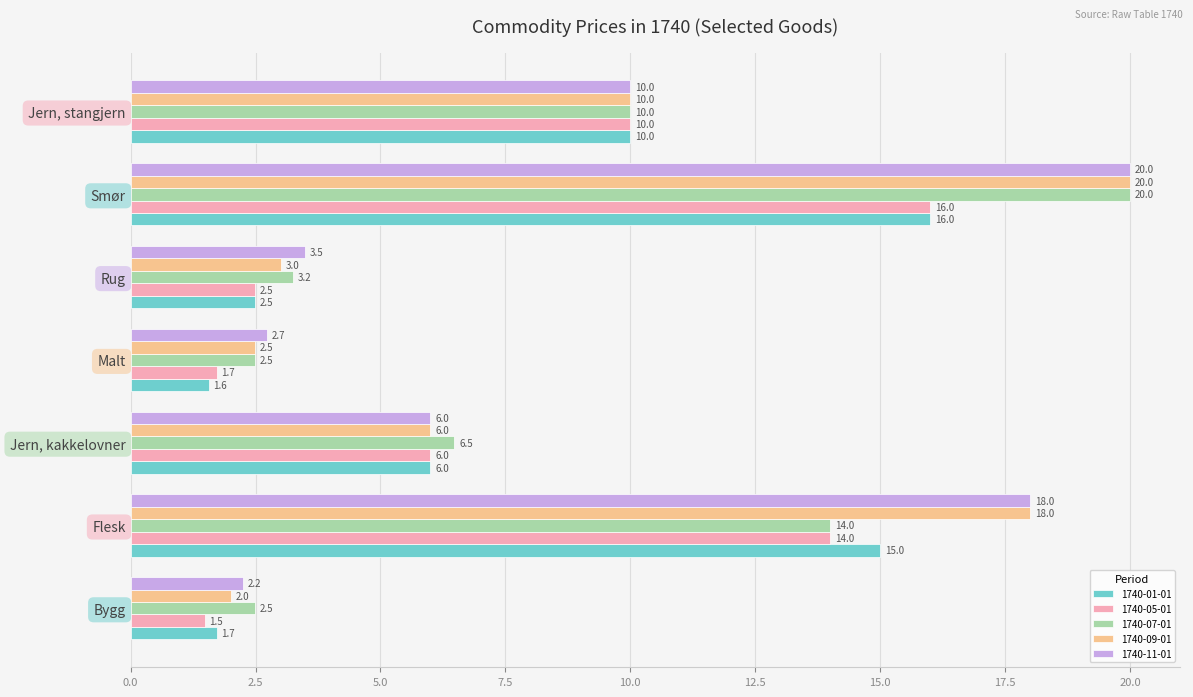

List the labels in order of 1740-09-01 value, largest first.

Smør, Flesk, Jern, stangjern, Jern, kakkelovner, Rug, Malt, Bygg